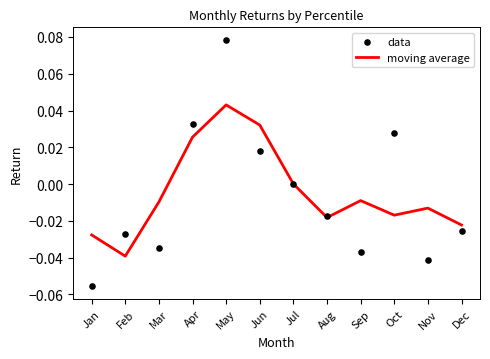

Which series has the largest total across all categories?

moving average